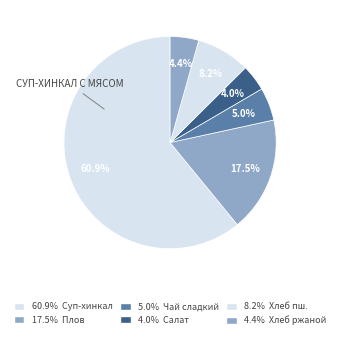

Count the number of slices in the pie.

6